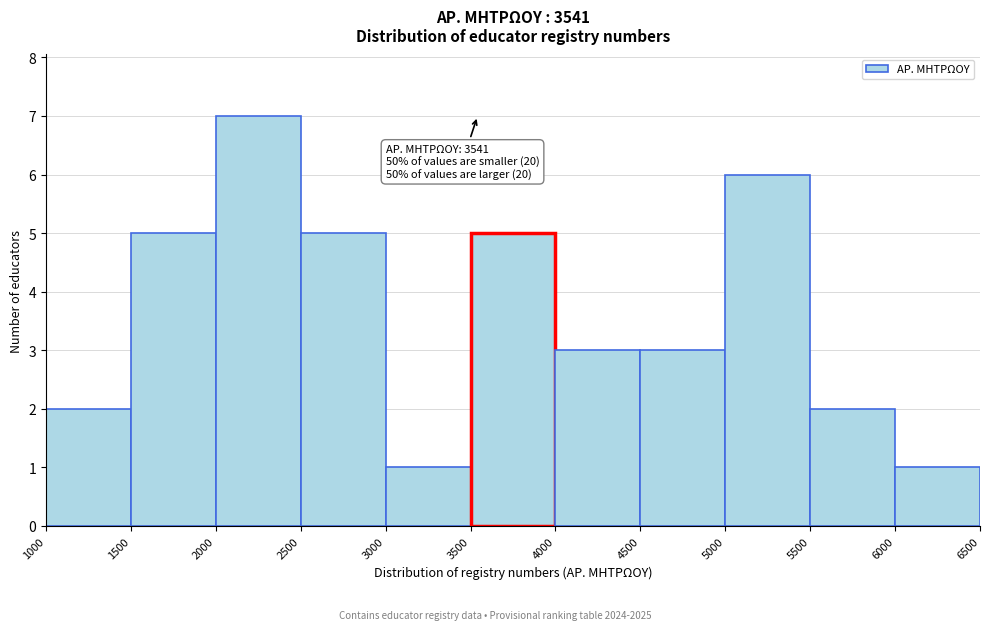

Over which range of the x-axis is the bar tallest?

2000 to 2500